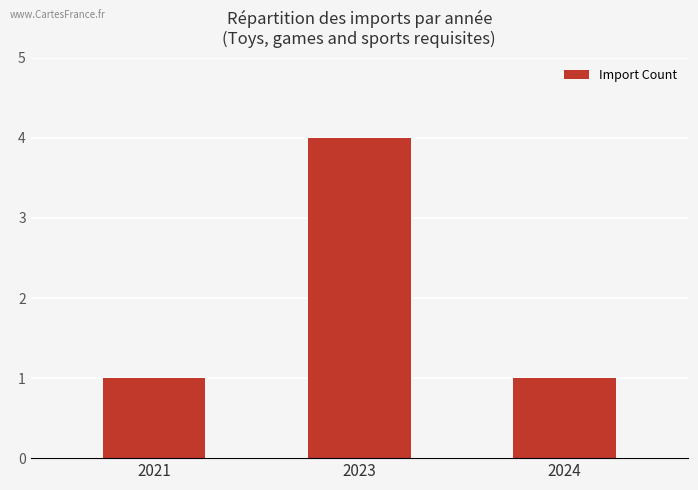

What is the difference between the maximum and minimum values?

3